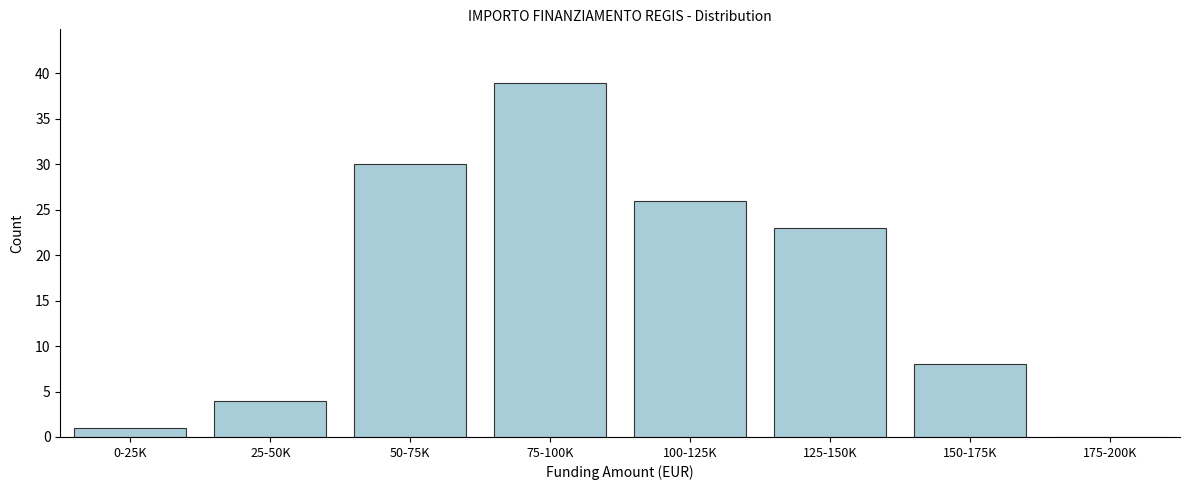

Reading left to right, list all the values displayed in this chart.

0-25K=1	25-50K=4	50-75K=30	75-100K=39	100-125K=26	125-150K=23	150-175K=8	175-200K=0